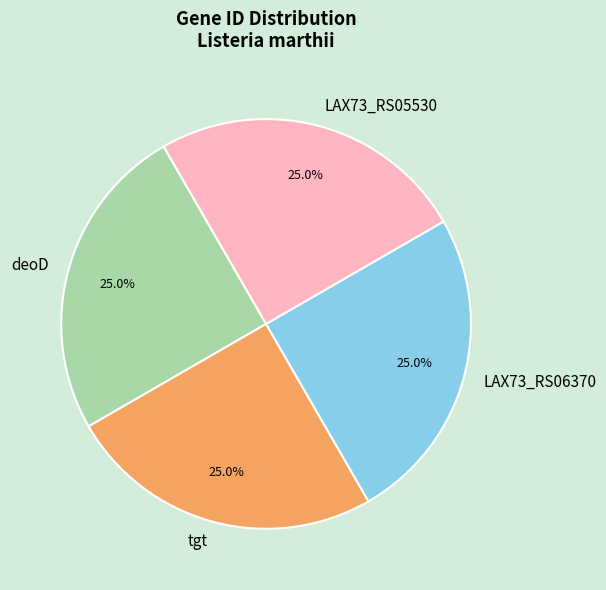

Is LAX73_RS05530 the majority of the pie?

No